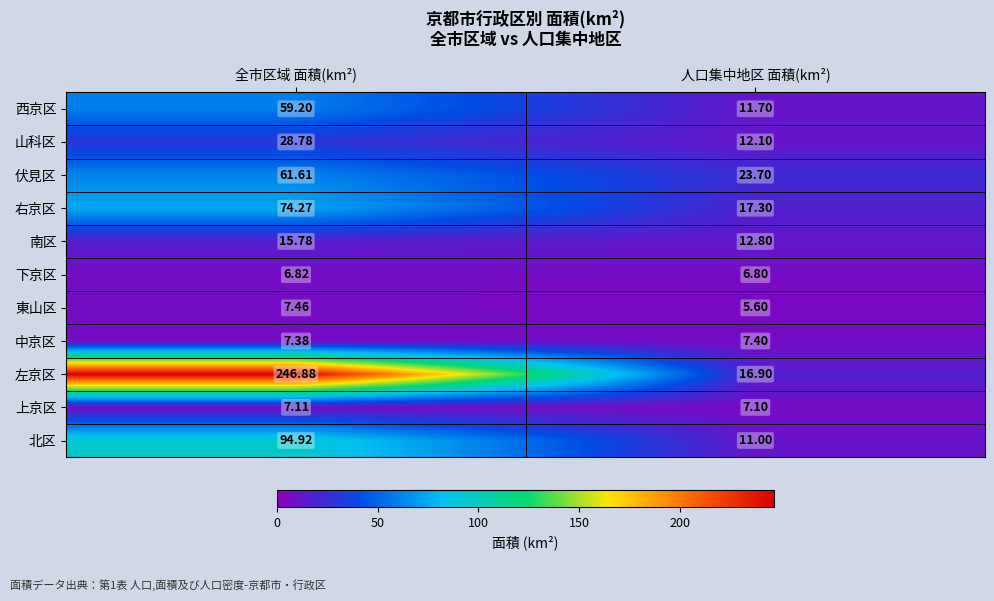

Which series has the largest total across all categories?

左京区